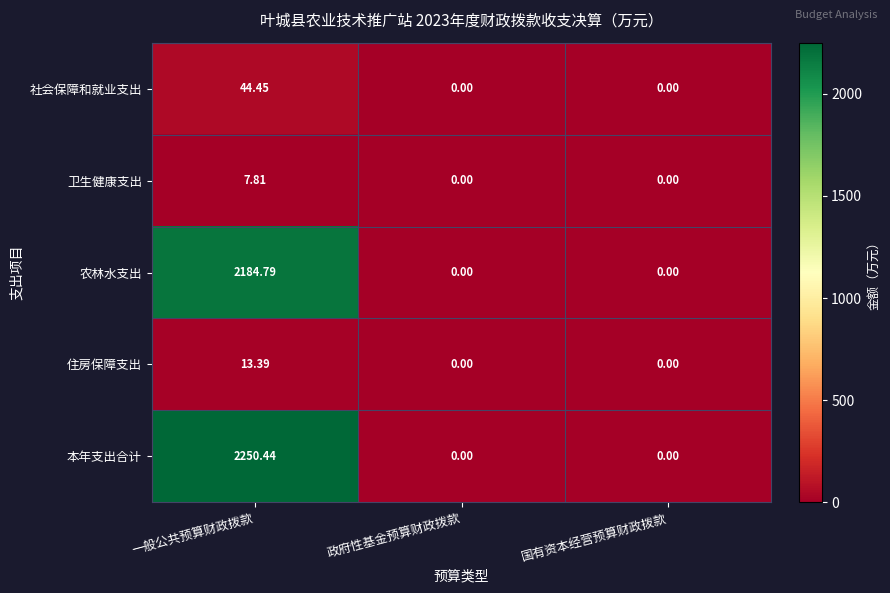

Which series has the largest range (max minus min)?

本年支出合计